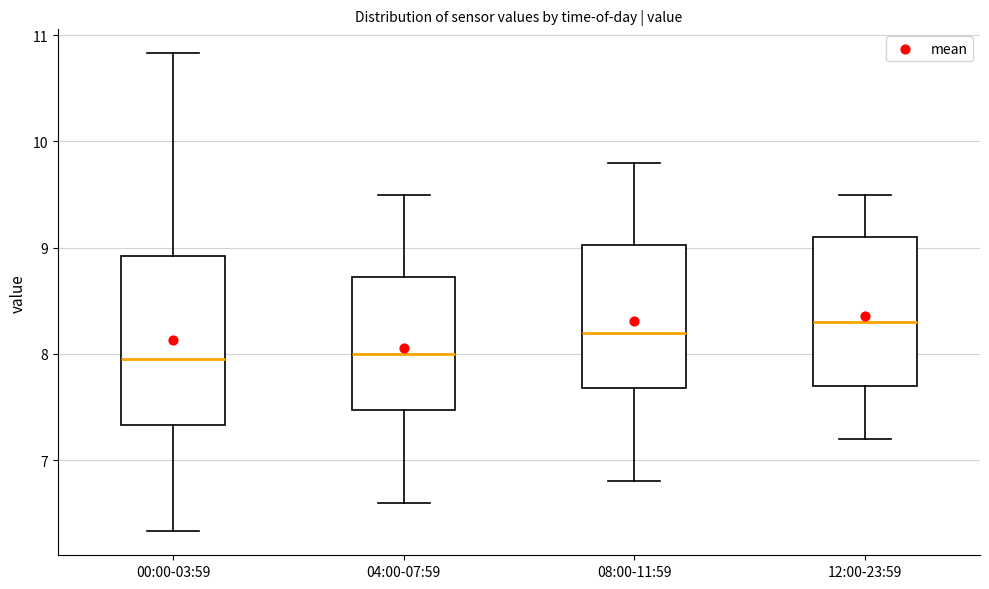

Which box has the highest median line?

12:00-23:59